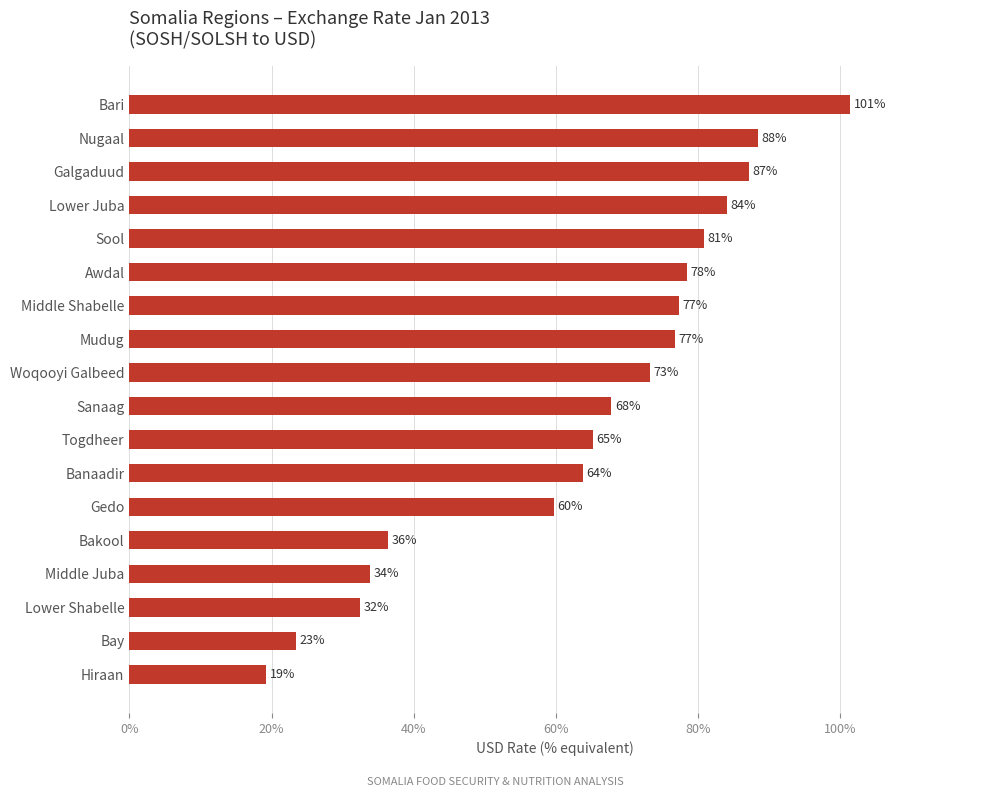

What is the ratio of the value at Woqooyi Galbeed to the value at Galgaduud?

0.8